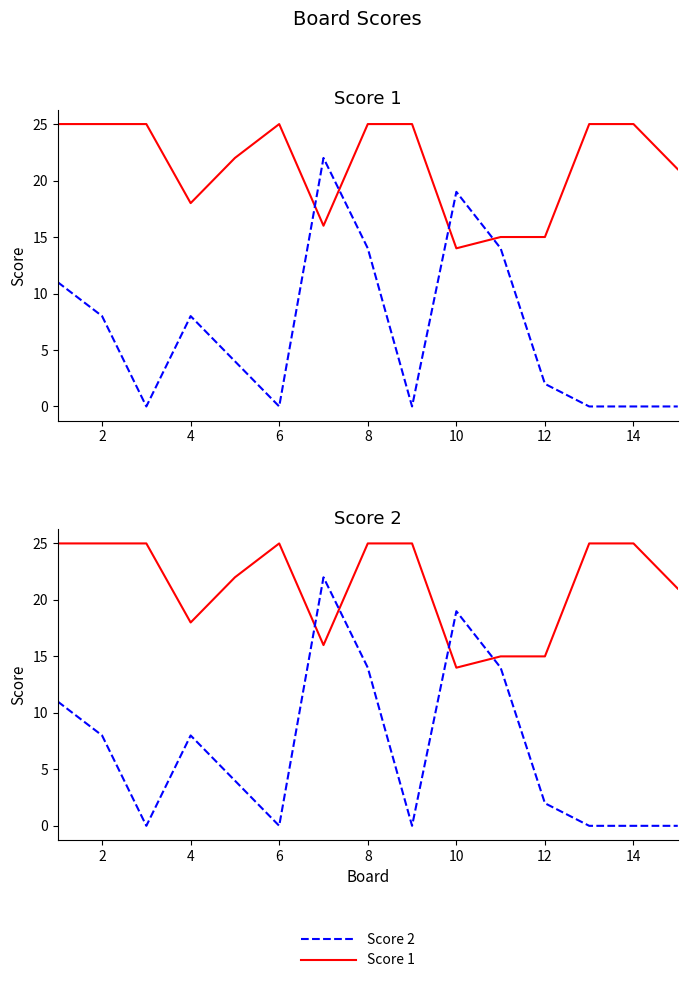

What are all the series names shown in the legend?

Score 1, Score 2